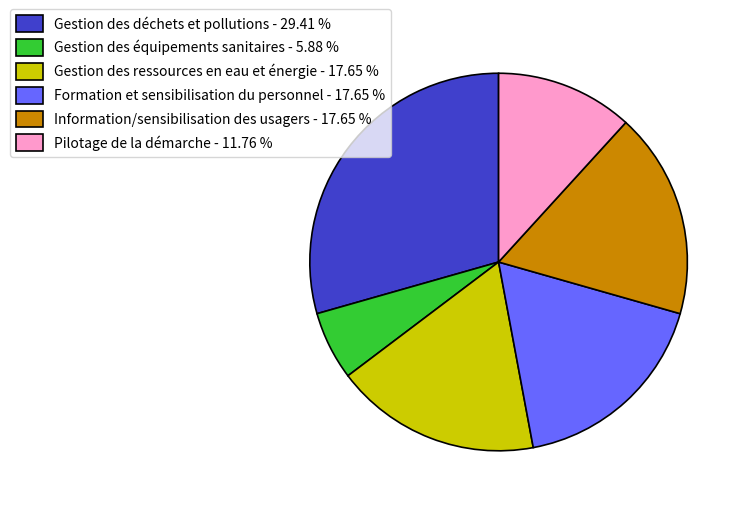

What is the largest slice in the pie chart?

Gestion des déchets et pollutions